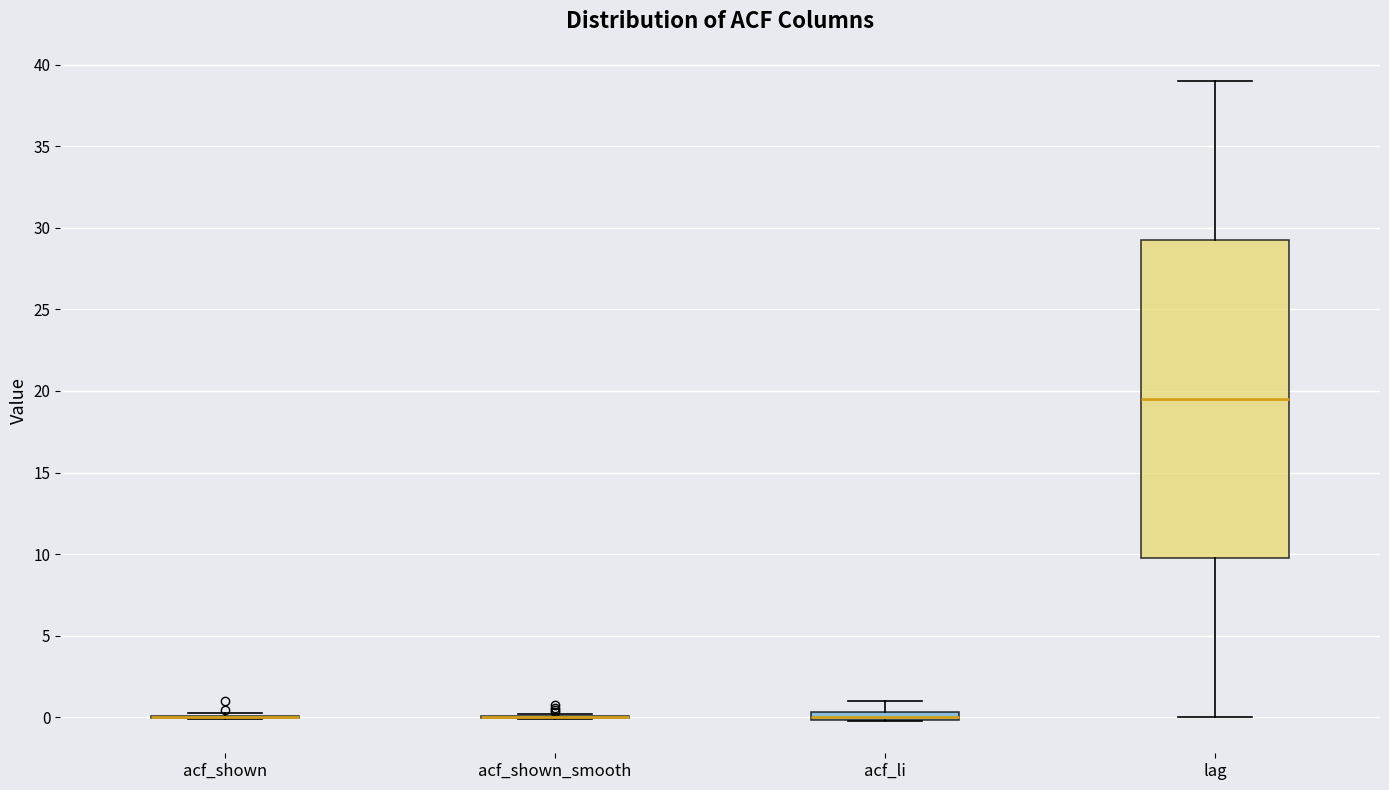

Comparing the boxes themselves (not the whiskers), which one is the tallest?

lag